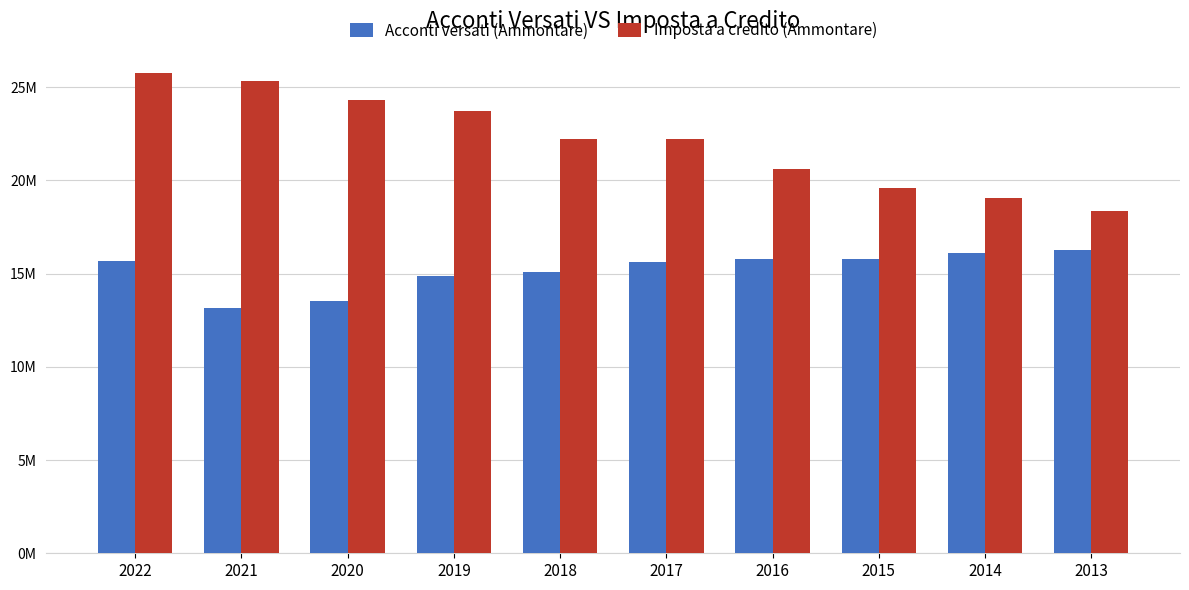

Which series has the widest spread of values?

Imposta a credito (Ammontare)